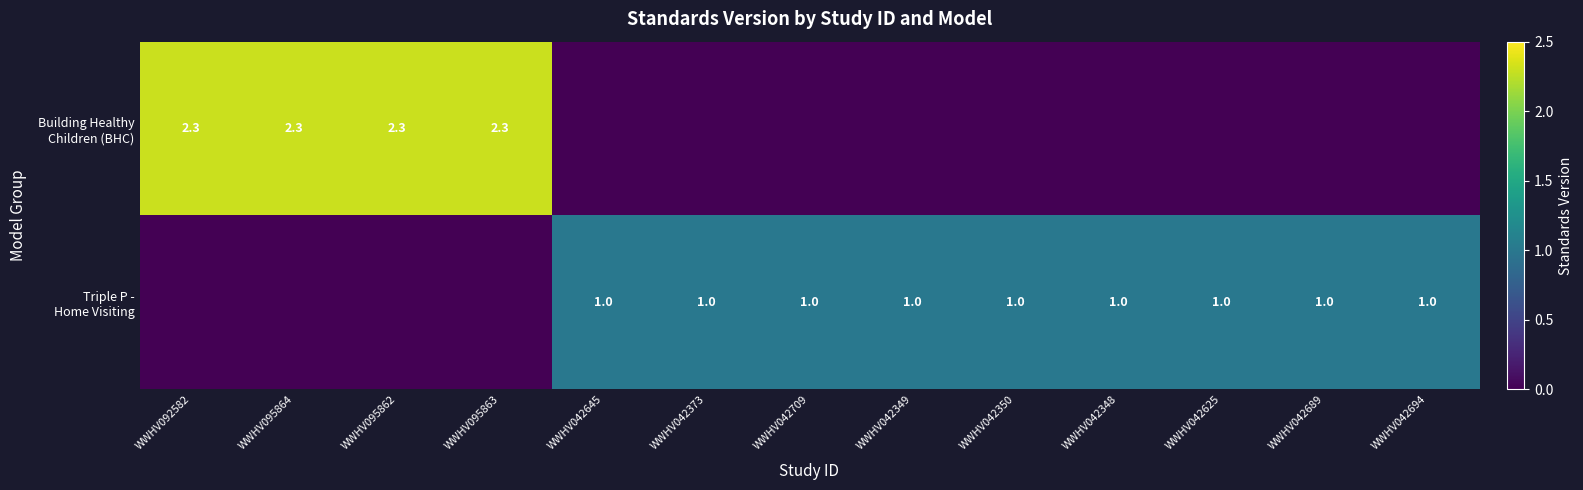

Rank the series by their maximum value, from lowest to highest.

Triple P - Home Visiting, Building Healthy Children (BHC)